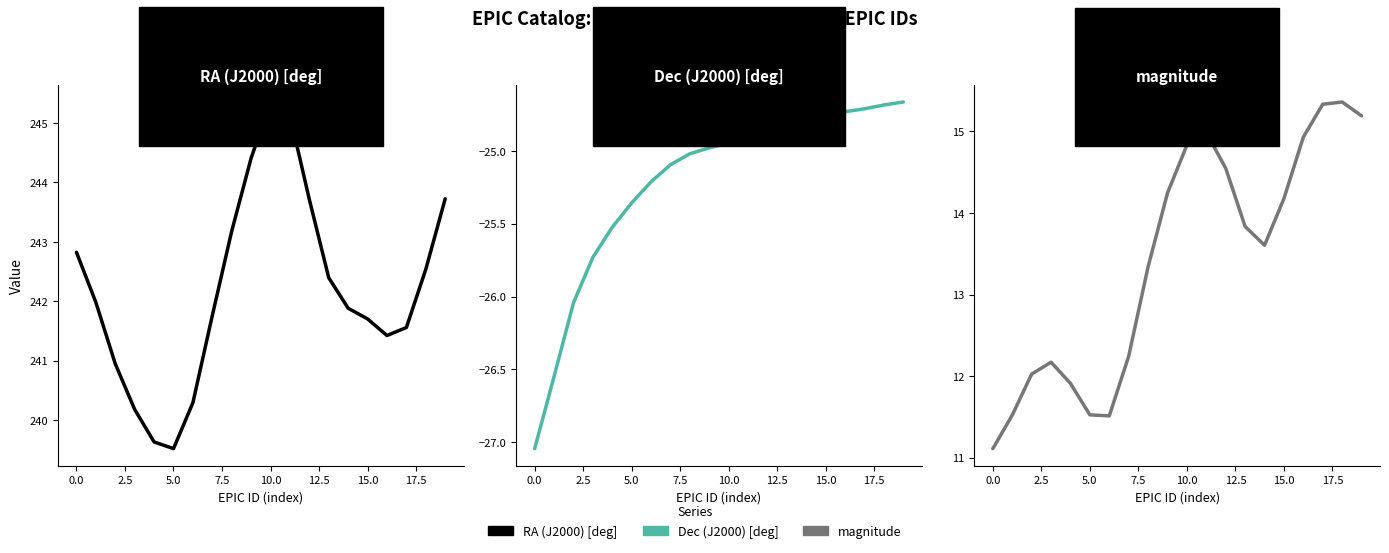

Reading right to left, extract all data points from this chart.

RA (J2000) [deg]: 243.7	242.5	241.6	241.4	241.7	241.9	242.4	243.7	245.1	245.4	244.4	243.2	241.8	240.3	239.5	239.6	240.2	240.9	242.0	242.8
Dec (J2000) [deg]: -24.7	-24.7	-24.7	-24.7	-24.7	-24.8	-24.8	-24.8	-24.9	-24.9	-25.0	-25.0	-25.1	-25.2	-25.4	-25.5	-25.7	-26.0	-26.5	-27.0
magnitude: 15.2	15.4	15.3	14.9	14.2	13.6	13.8	14.5	15.0	14.8	14.2	13.3	12.2	11.5	11.5	11.9	12.2	12.0	11.5	11.1